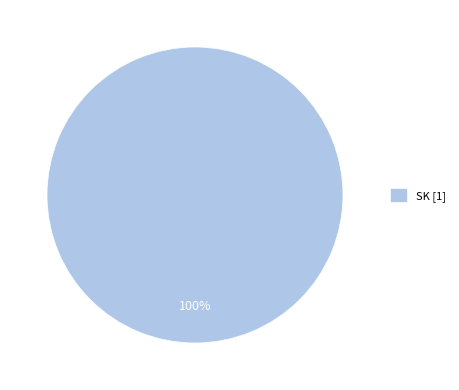

Does any single category account for the majority?

Yes